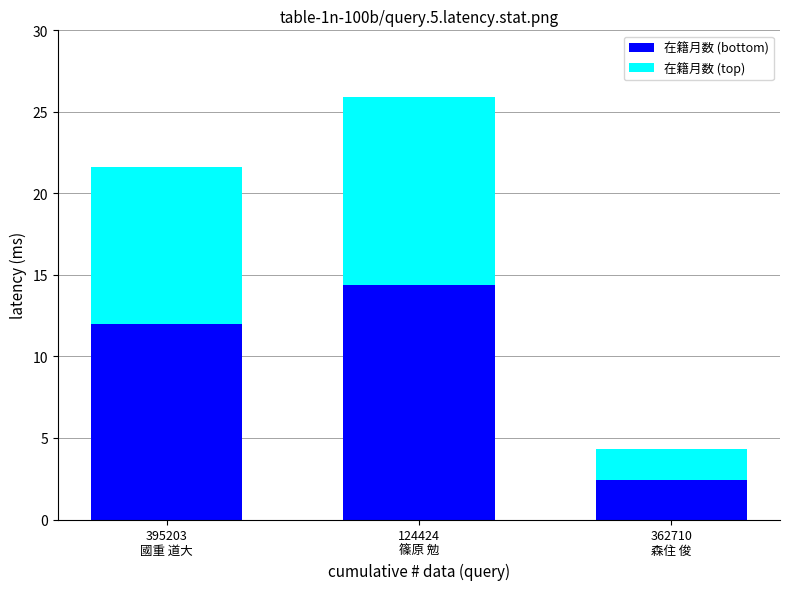

What are all the series names shown in the legend?

在籍月数 (bottom), 在籍月数 (top)